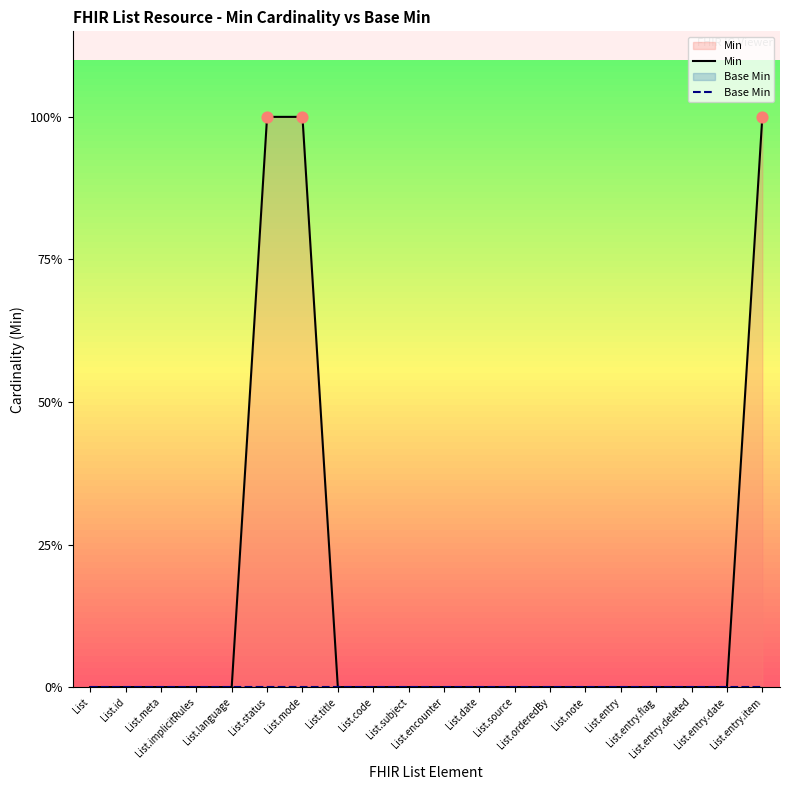

What are all the series names shown in the legend?

Min, Base Min